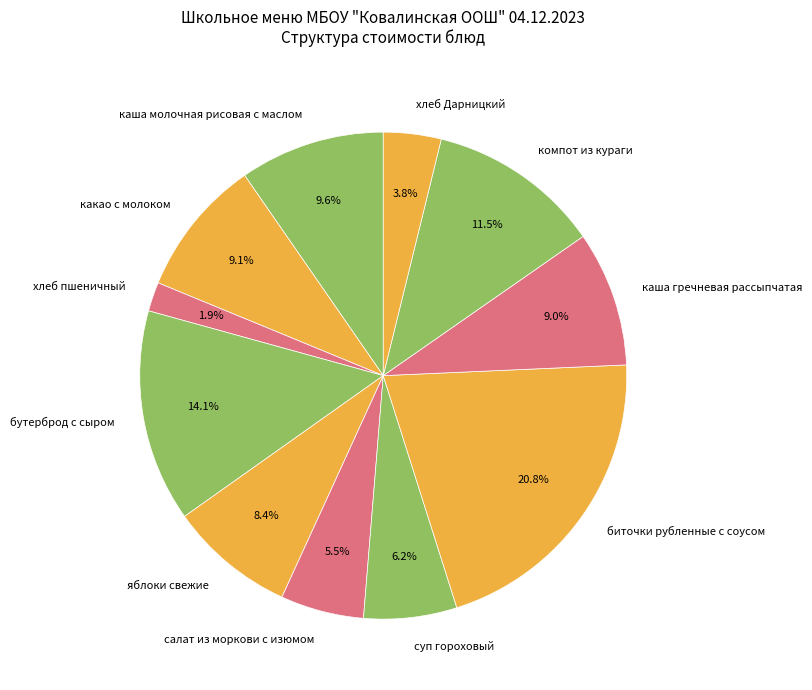

True or false: бутерброд с сыром accounts for 9% of the total.

False